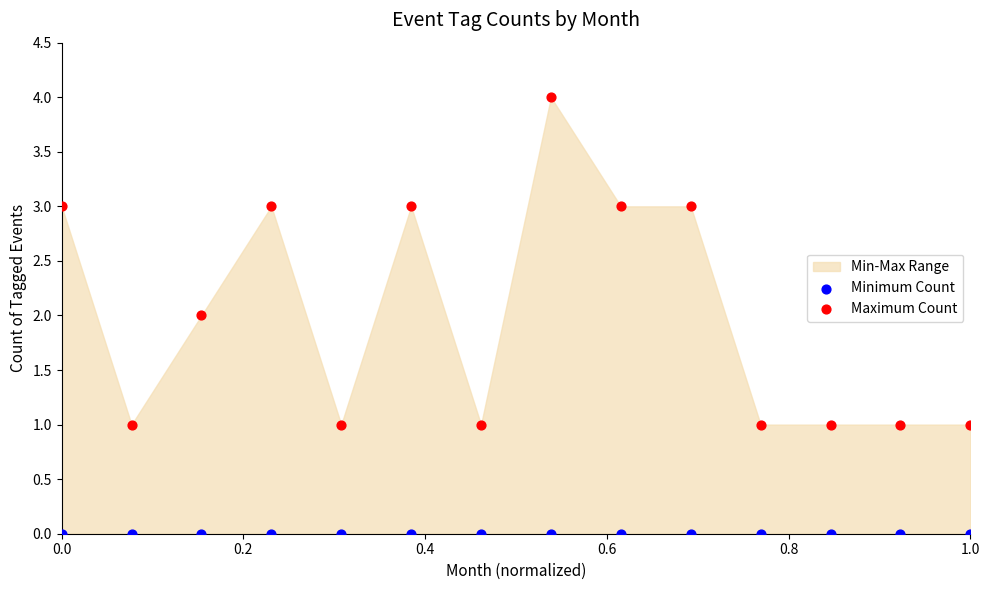

Which series contains the lowest Y value?

Minimum Count